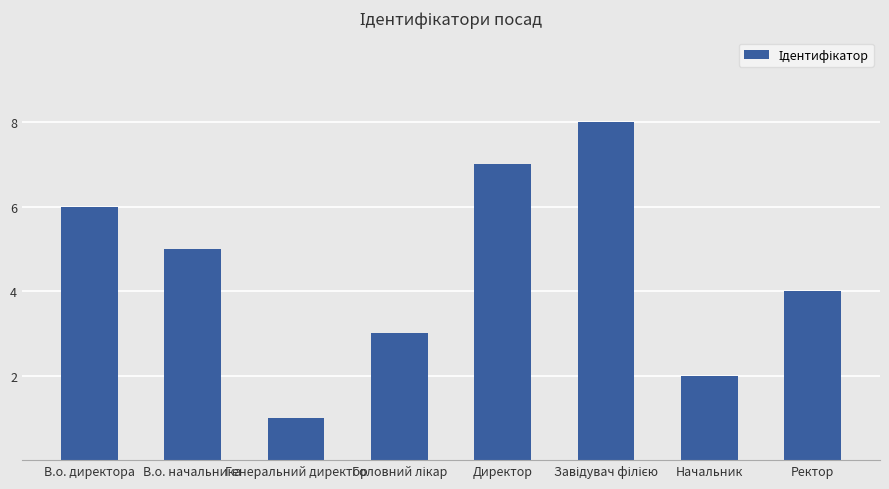

What is the label of the 7th bar from the right?

В.о. начальника